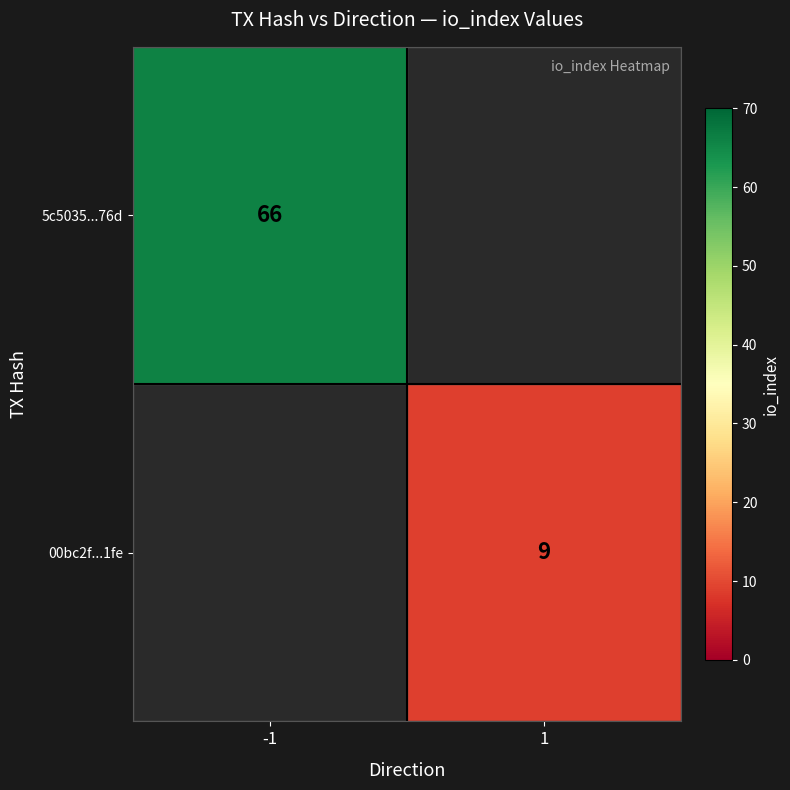

Is it true that 5c5035...76d equals 112 at -1?

False